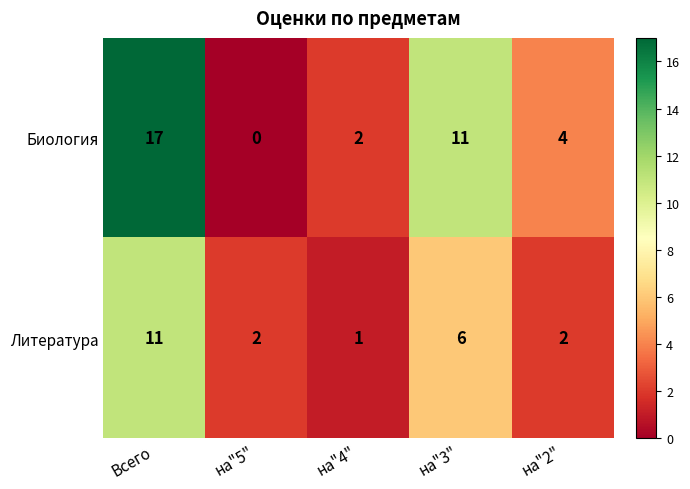

How many data points does each series have?

5